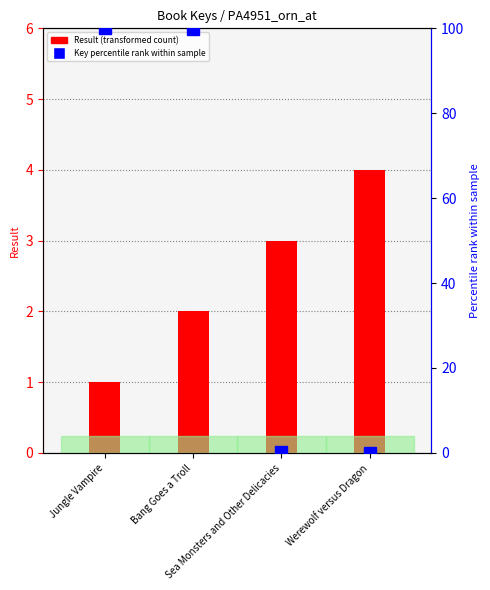

Is the value of Key percentile rank within sample at Sea Monsters and Other Delicacies greater than the value of Result (transformed count) at Sea Monsters and Other Delicacies?

No